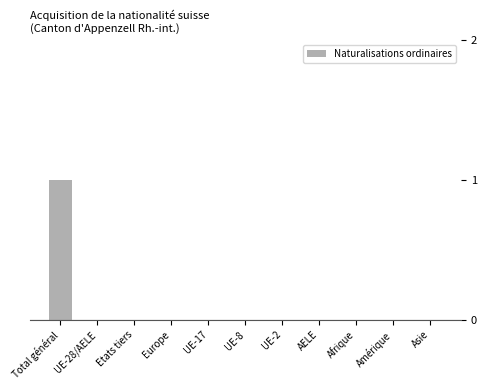

The chart shows a value of 0 at Europe. True or false?

True